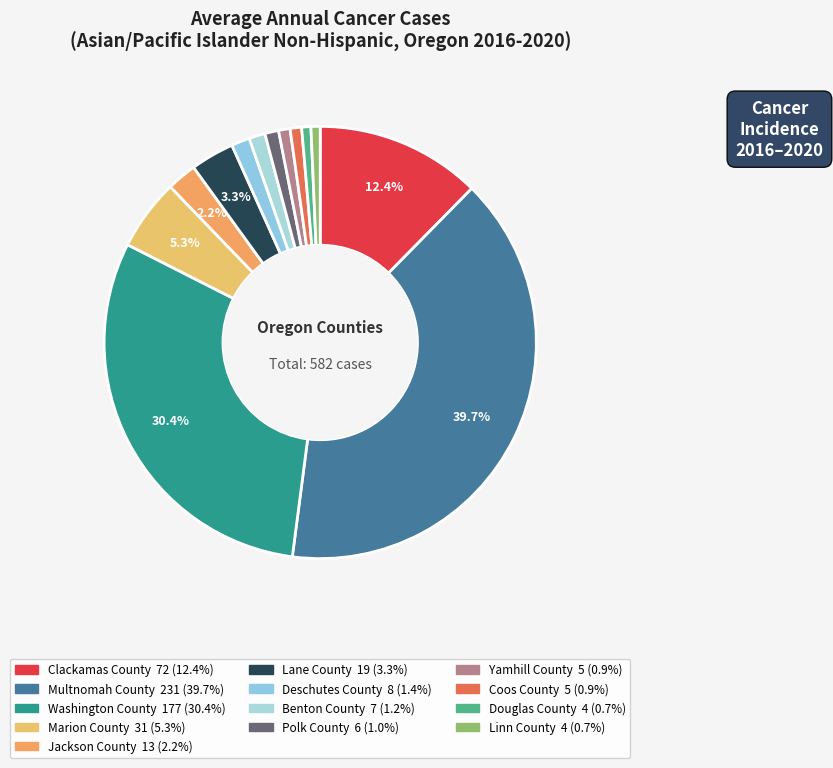

How many slices are in this pie chart?

13